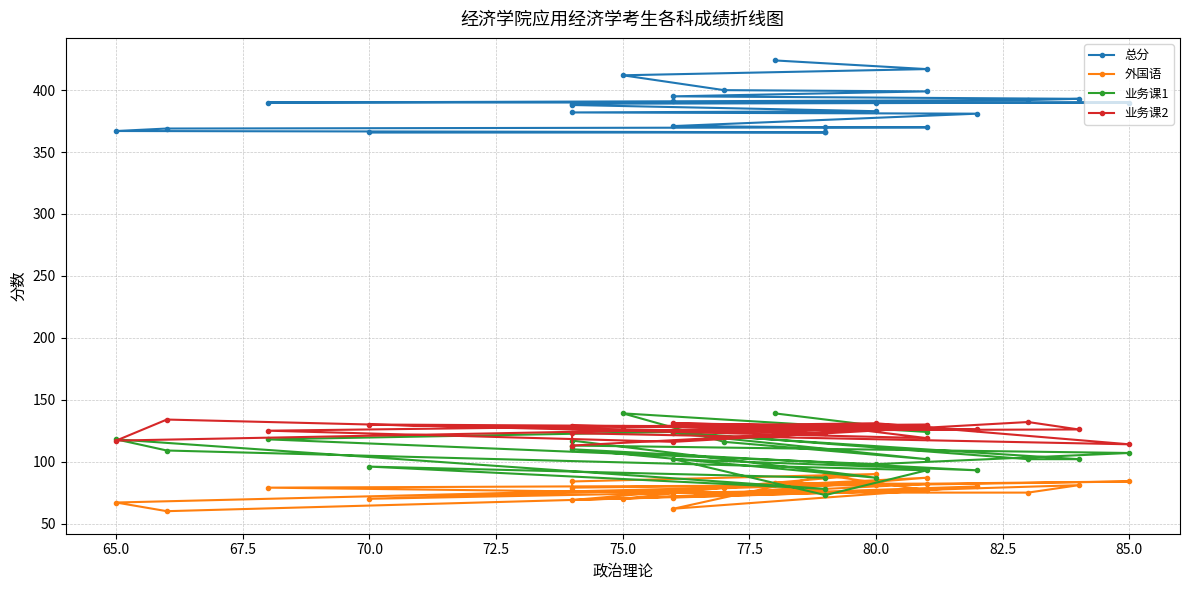

What is the difference between the highest and lowest values at 75.0?

342